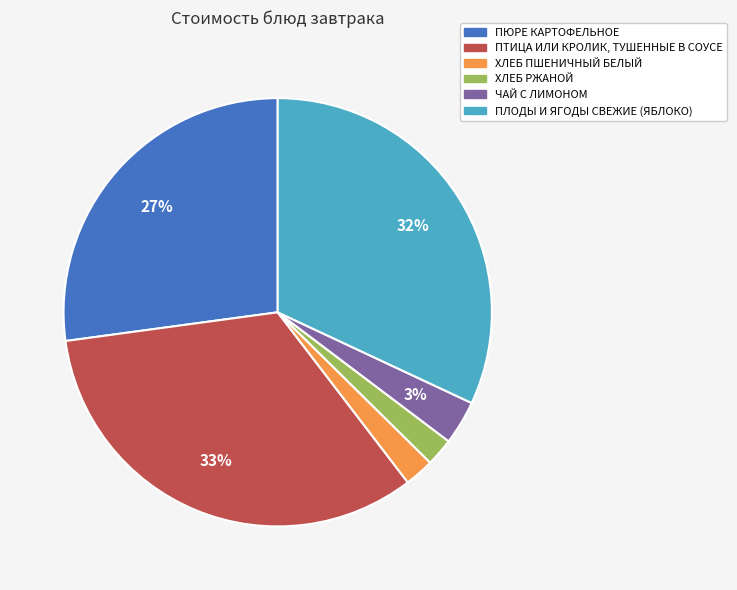

Count the number of slices in the pie.

6